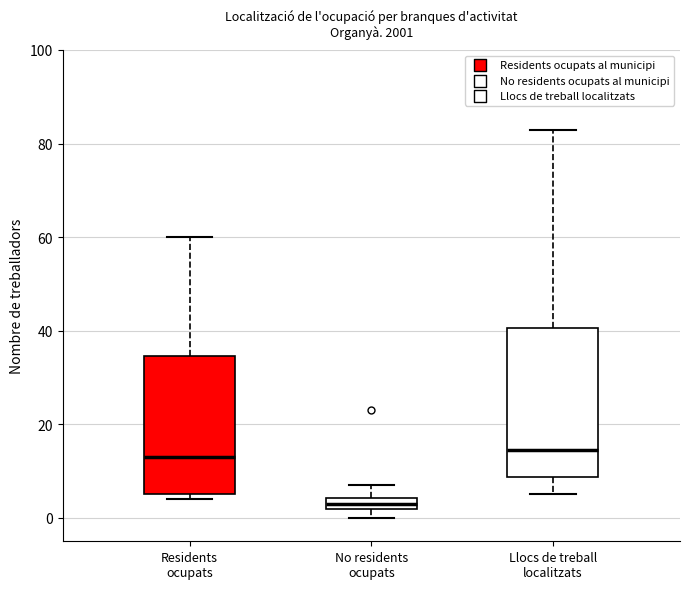

Where does the median line of the box for Llocs de treball localitzats sit on the y-axis? The values are not printed on the chart, so give them approximately, as read against the axis.

14